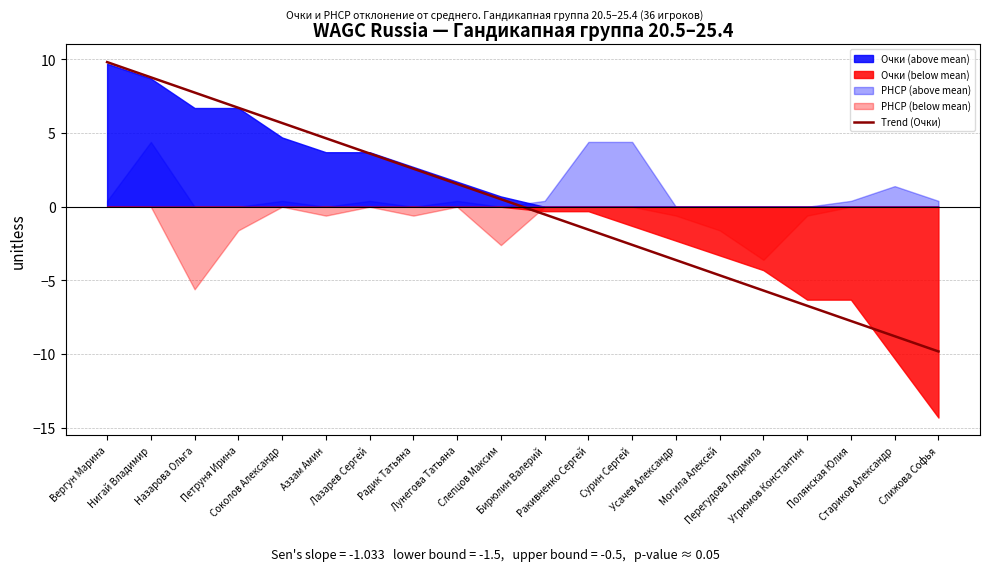

True or false: there are more than 1 points higher than both neighbors.

False